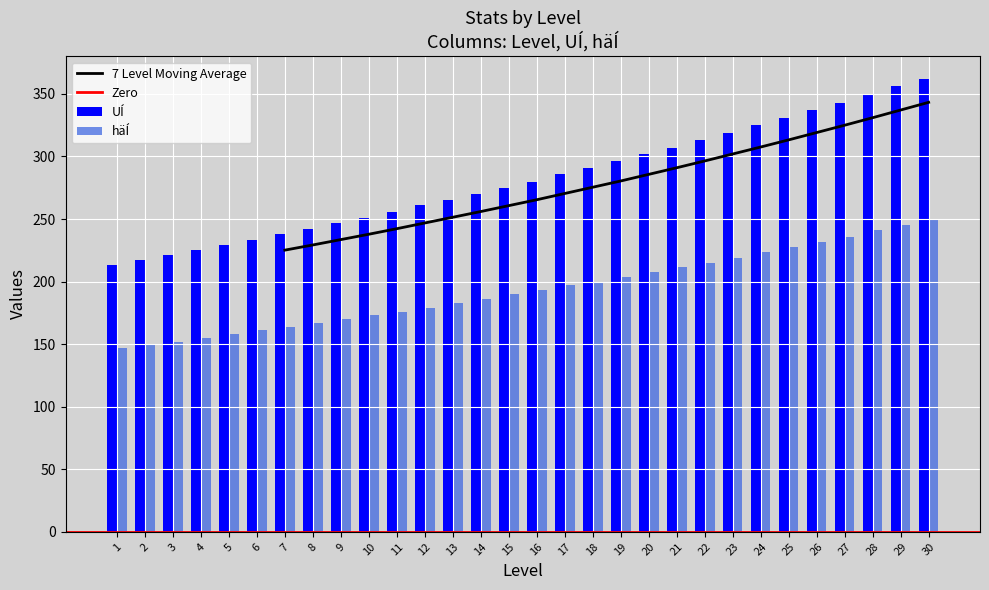

Rank the categories by UÍ value from lowest to highest.

1, 2, 3, 4, 5, 6, 7, 8, 9, 10, 11, 12, 13, 14, 15, 16, 17, 18, 19, 20, 21, 22, 23, 24, 25, 26, 27, 28, 29, 30